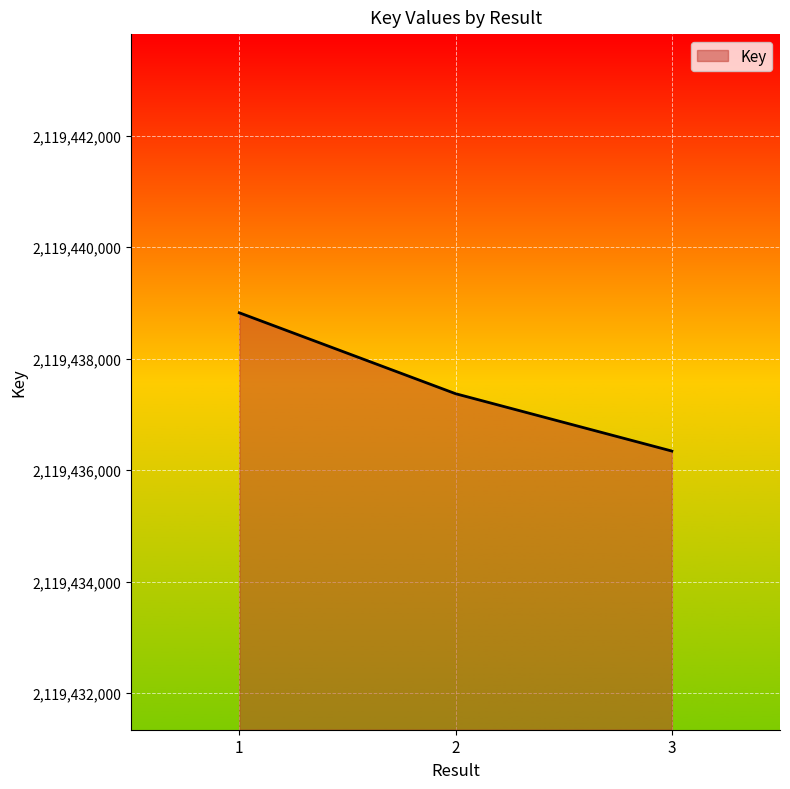

True or false: the data shows 2119437372 at 2.

True